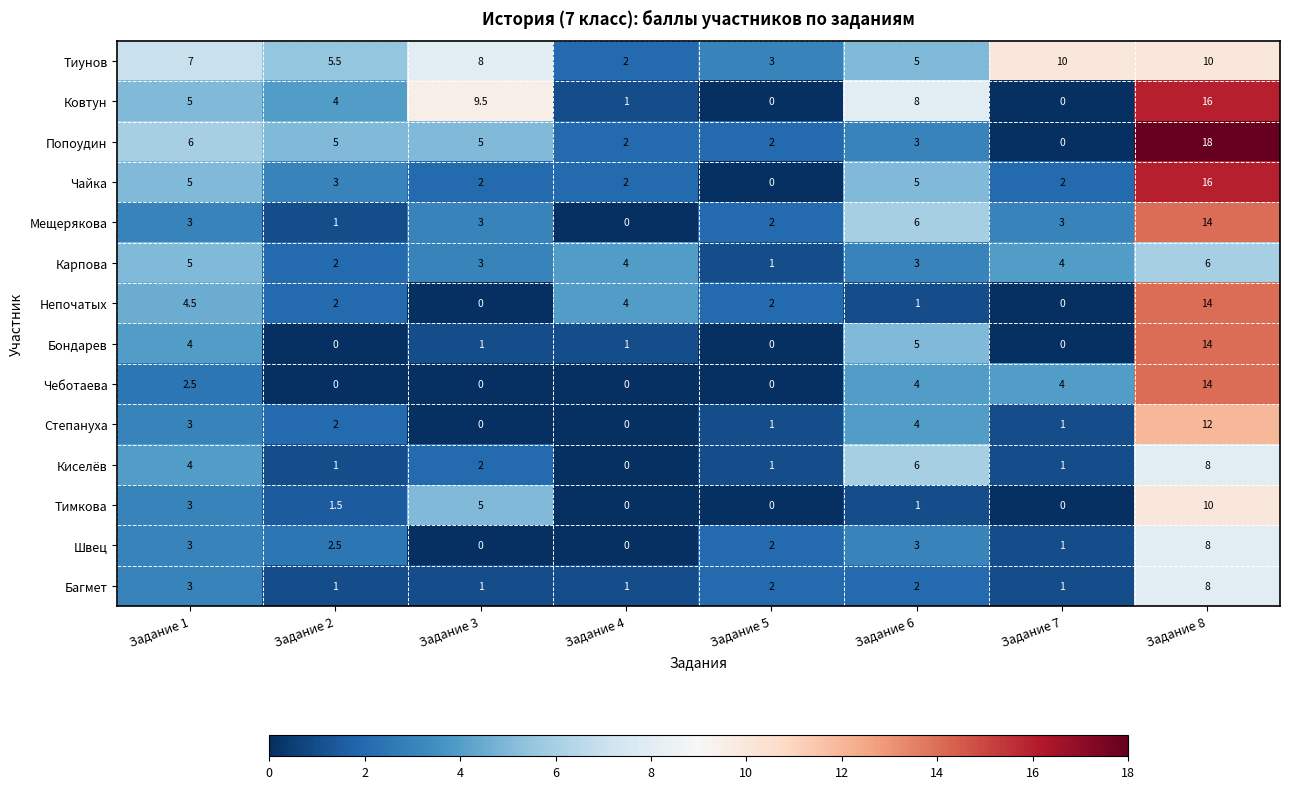

Read the Тиунов value at Задание 5.

3.0